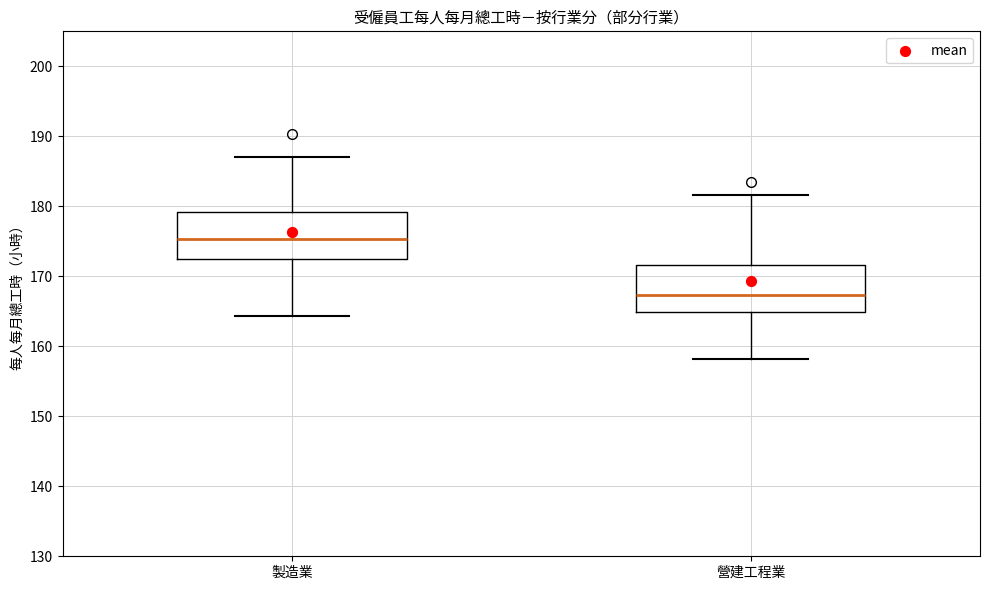

Reading left to right, read every box against the y-axis: the position of its median line, the range the box covers, and the ends of its whiskers. The values are not printed on the chart, so give them approximately, as read against the axis.

製造業: median 175, box 173 to 179, whiskers 164 to 187
營建工程業: median 167, box 165 to 172, whiskers 158 to 182